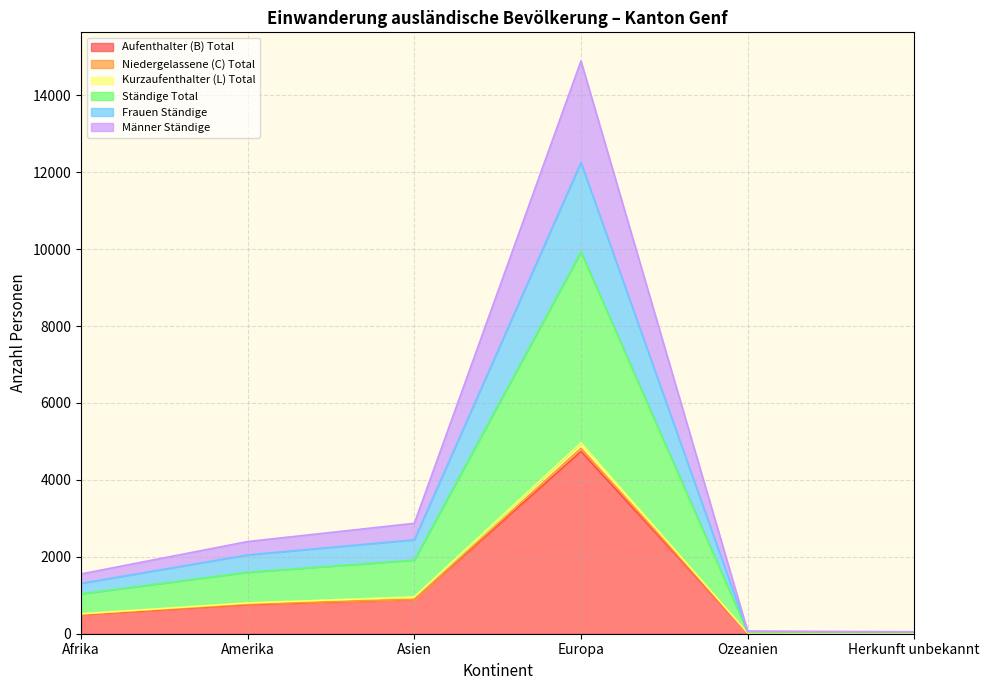

Between Amerika and Europa, which is larger?

Europa